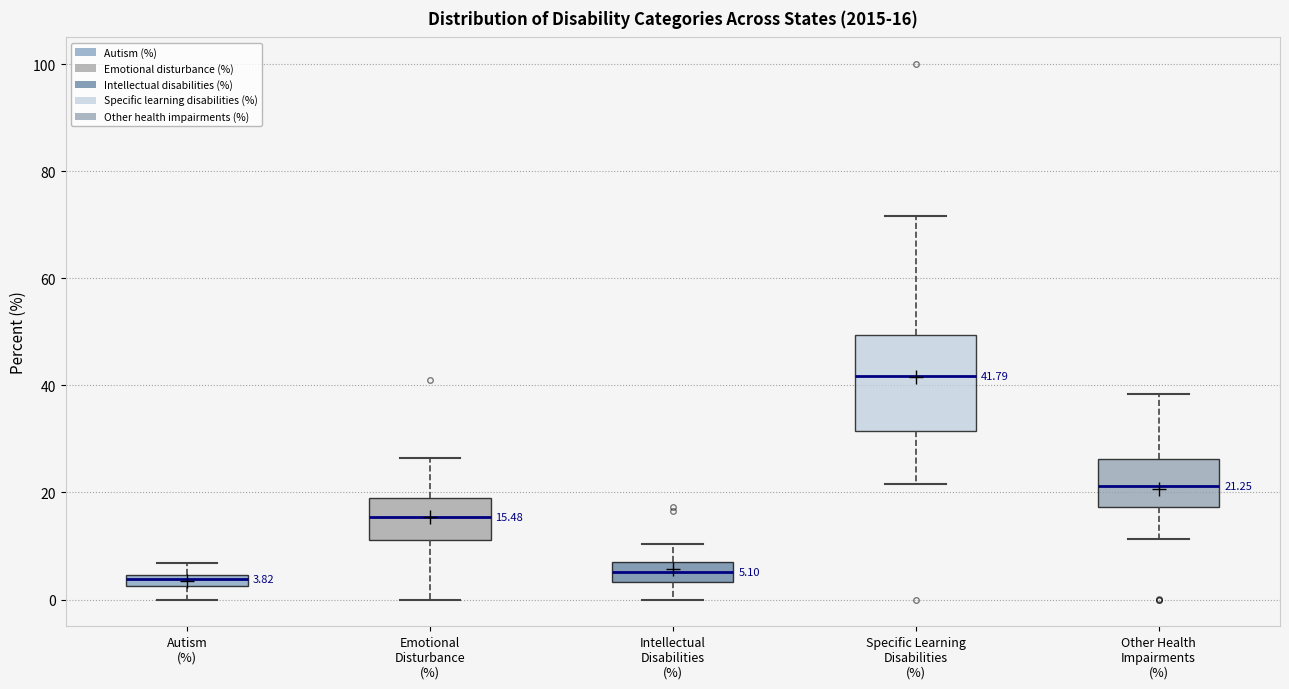

Which box is the tallest, from its lower edge to its upper edge?

Specific Learning Disabilities (%)